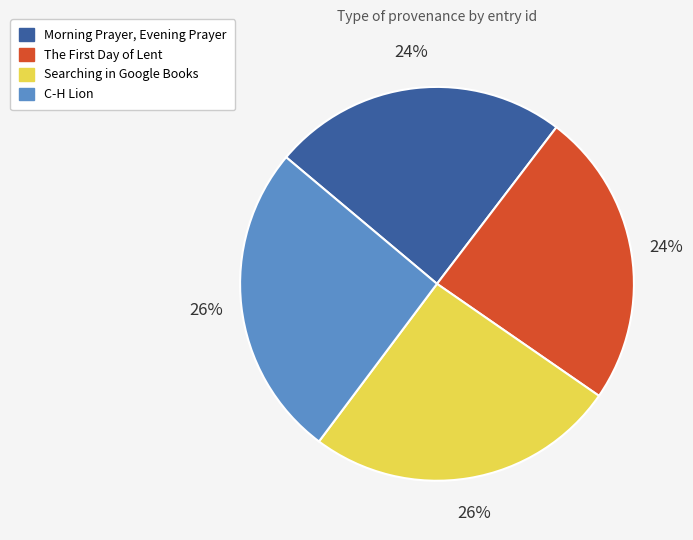

To the nearest percent, what portion does Morning Prayer, Evening Prayer represent?

24%